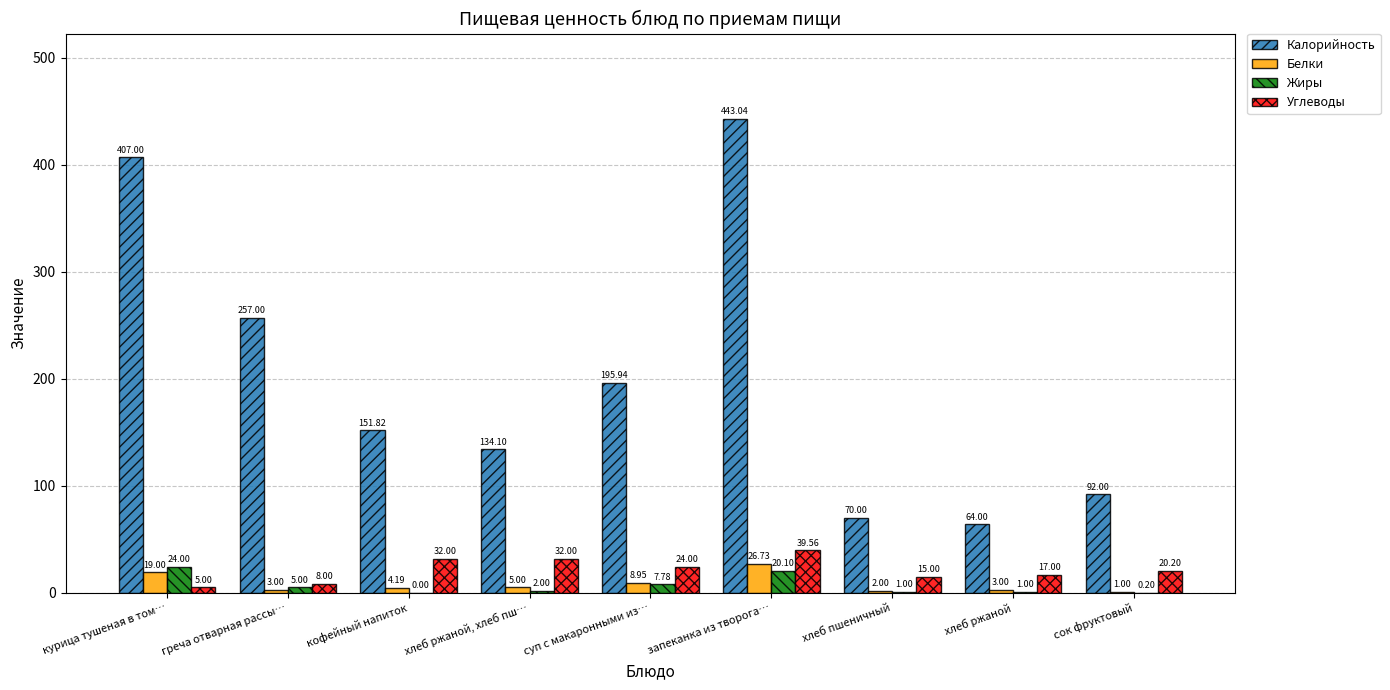

Does the chart contain stacked bars?

No